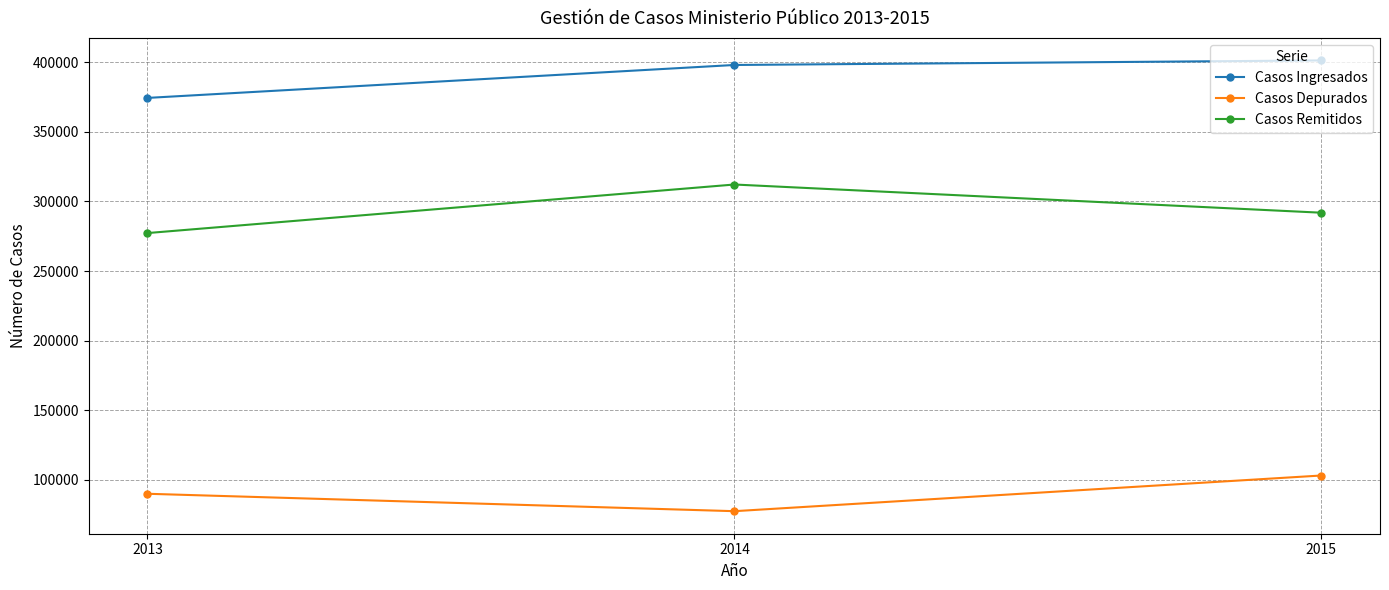

What is the difference between the Casos Remitidos values at 2015 and 2013?

14631